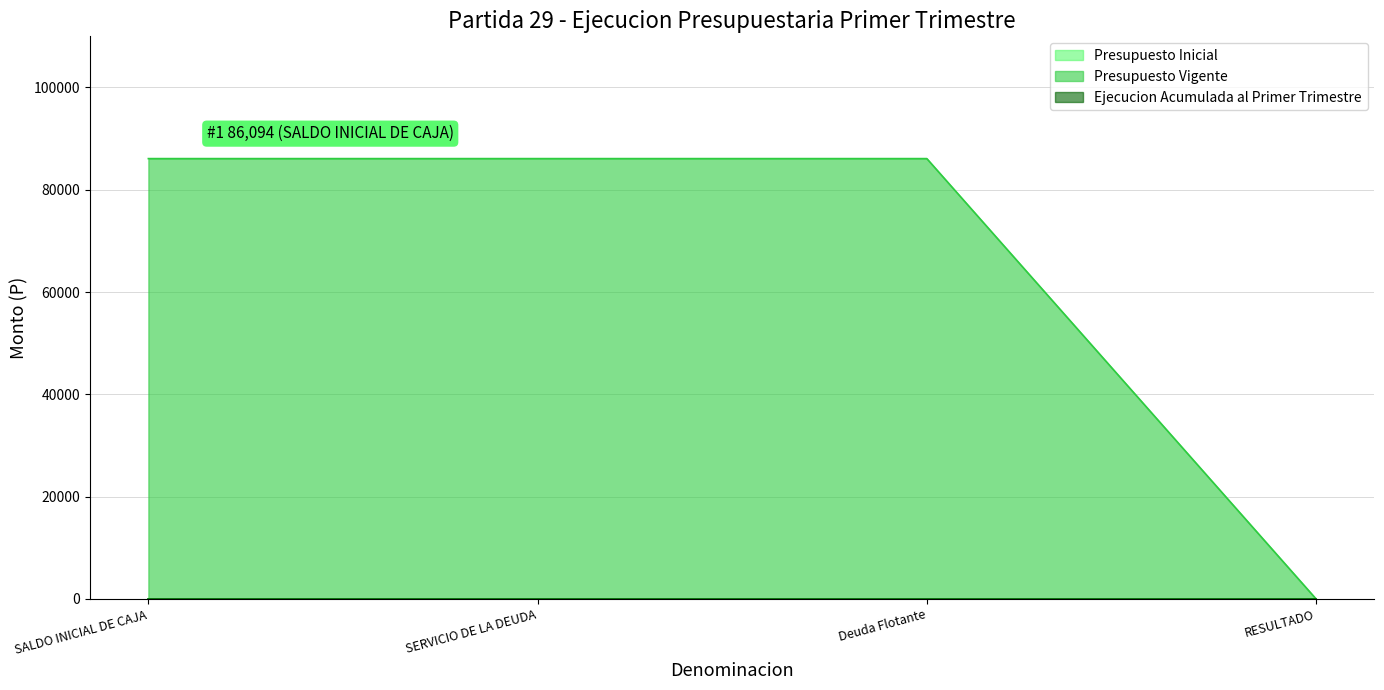

What position from the left is SERVICIO DE LA DEUDA?

2